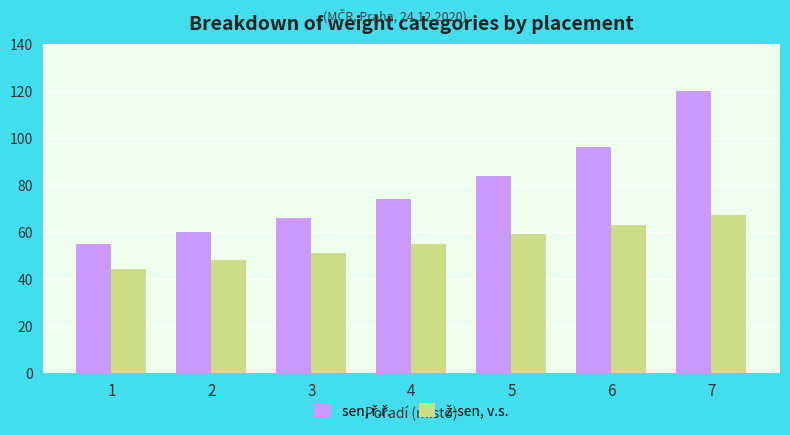

What is the spread (max minus min) of values at 2?

12